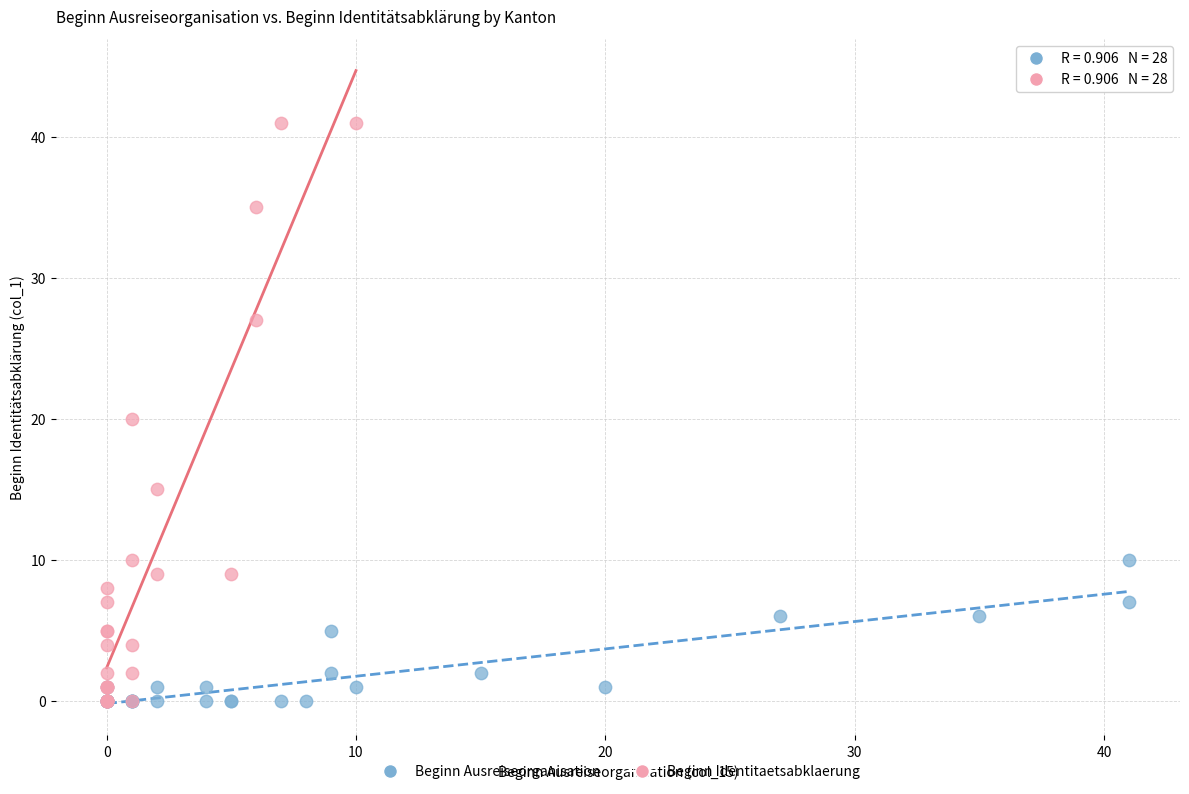

Which series contains the highest Y value?

Beginn Identitaetsabklaerung